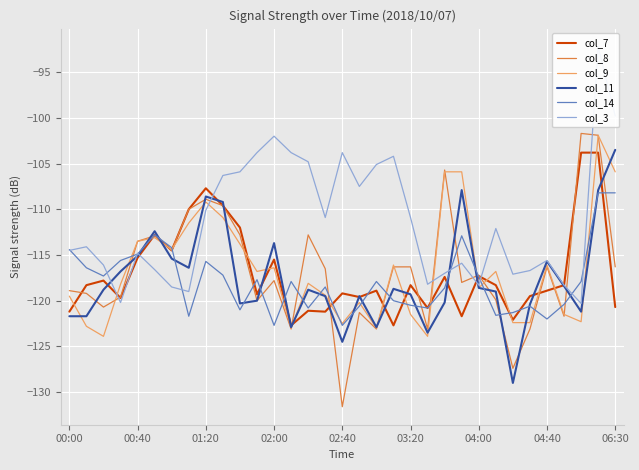

What is the lowest value of the col_8 series?

-131.6